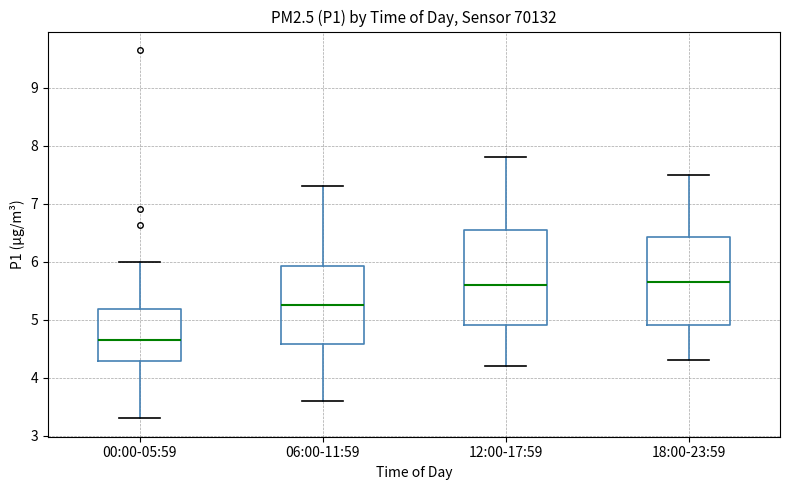

Reading left to right, read every box against the y-axis: the position of its median line, the range the box covers, and the ends of its whiskers. The values are not printed on the chart, so give them approximately, as read against the axis.

00:00-05:59: median 4.7, box 4.3 to 5.2, whiskers 3.3 to 6.0
06:00-11:59: median 5.3, box 4.6 to 5.9, whiskers 3.6 to 7.3
12:00-17:59: median 5.6, box 4.9 to 6.6, whiskers 4.2 to 7.8
18:00-23:59: median 5.7, box 4.9 to 6.4, whiskers 4.3 to 7.5